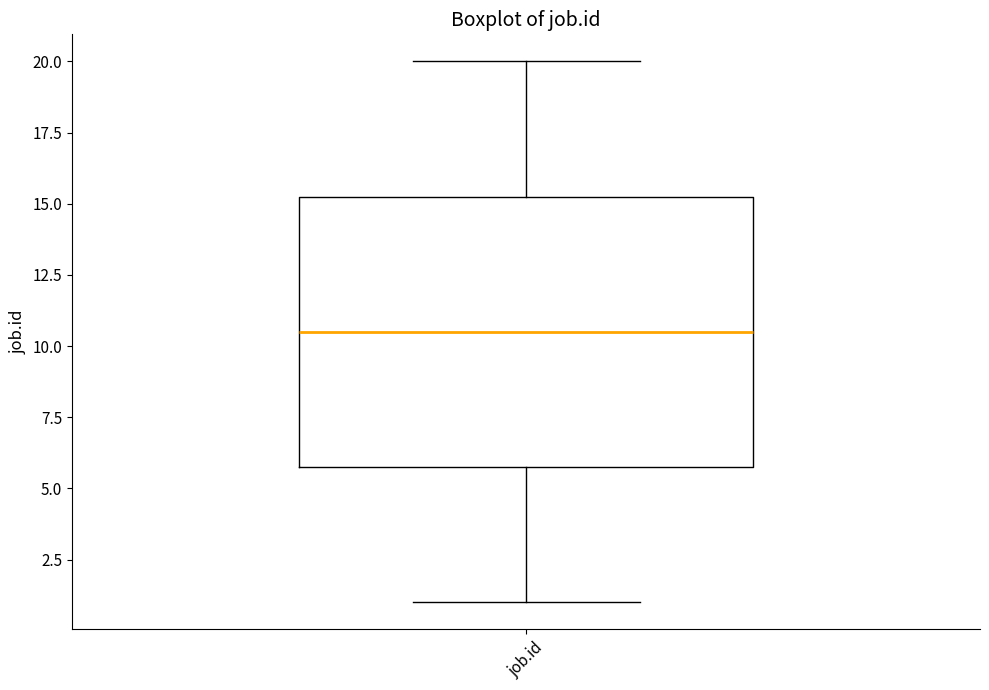

Transcribe this box plot: give where the median line is, the range the box spans, and where the two whiskers end, as read against the y-axis. The values are not printed on the chart, so give them approximately, as read against the axis.

median 10.5, box 6.0 to 15.5, whiskers 1.0 to 20.0